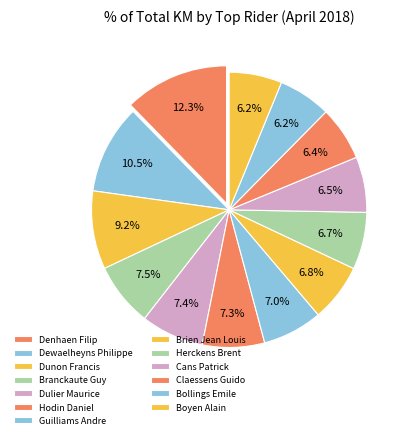

Is Dewaelheyns Philippe the majority of the pie?

No